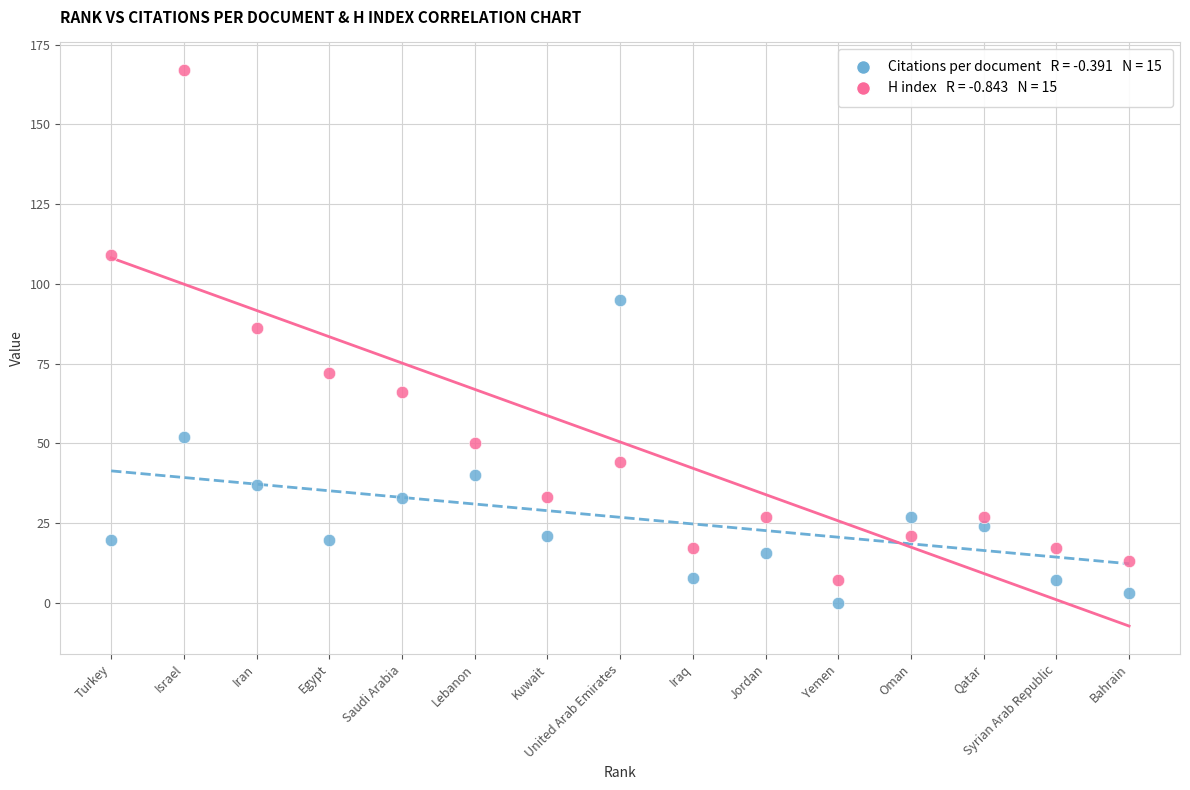

Across all series, what Y value is closest to 83?

86.0